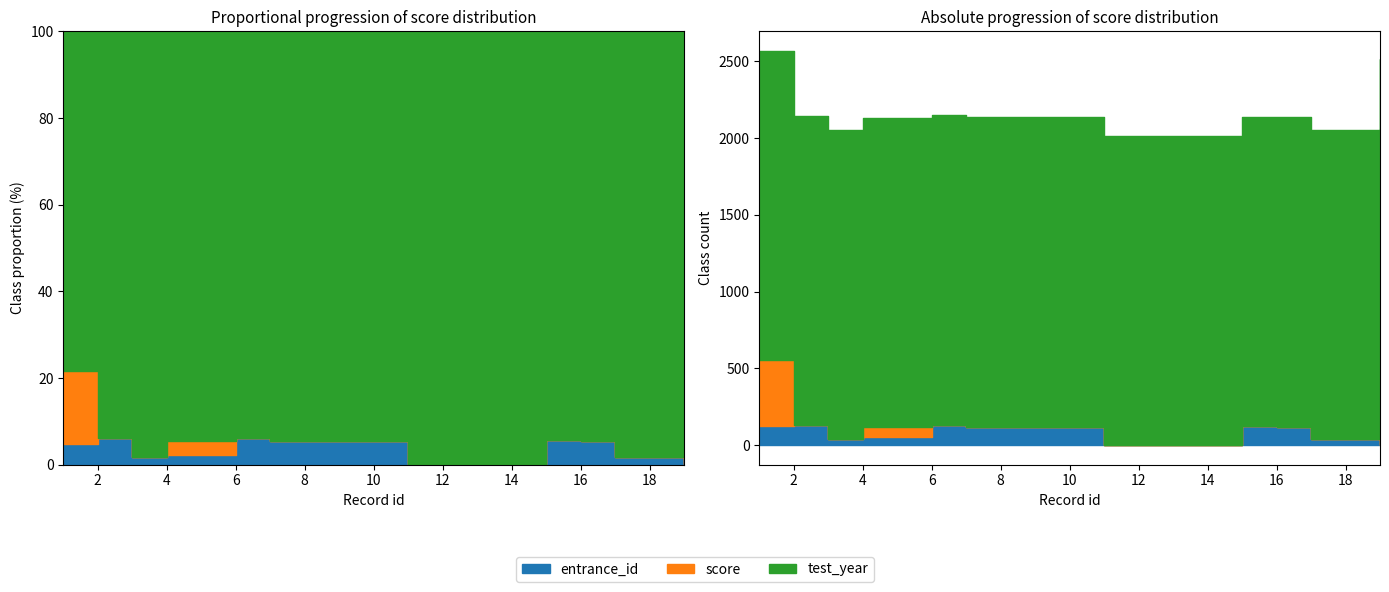

What are all the series names shown in the legend?

entrance_id, score, test_year